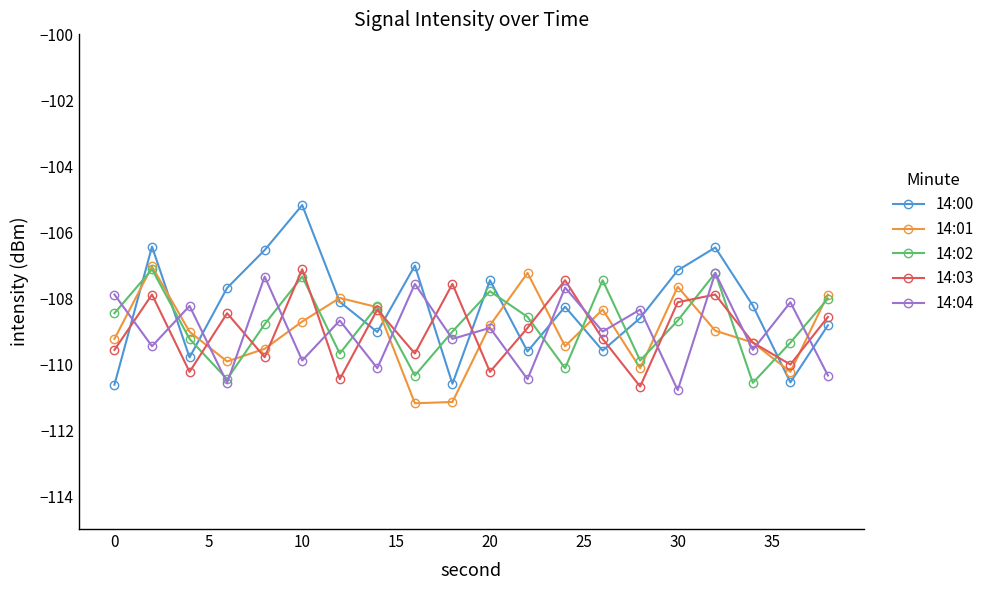

What is the highest value of the 14:03 series?

-107.1